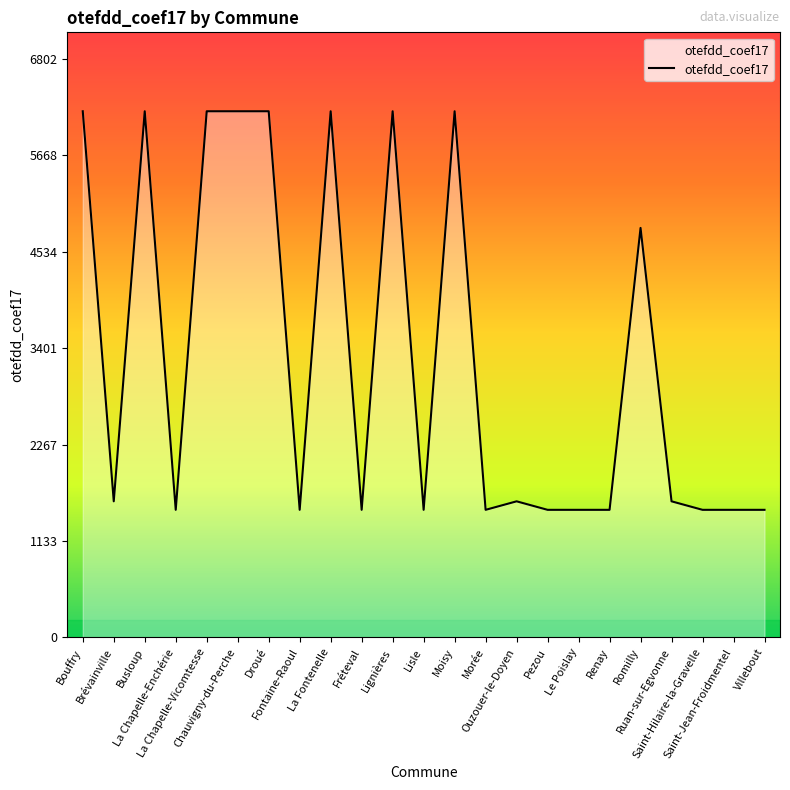

The chart shows a value of 1500 at Morée. True or false?

True